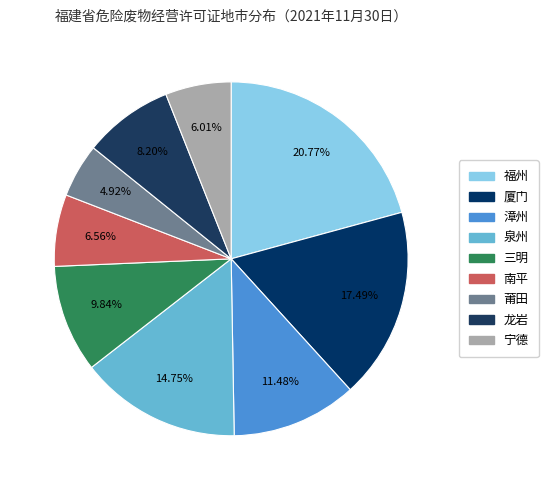

The 厦门 slice represents 17% of the pie. True or false?

True